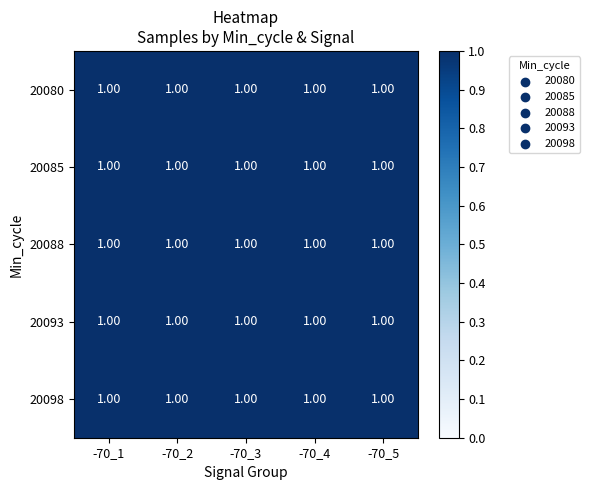

At which category is the sum across all series the highest?

-70_1